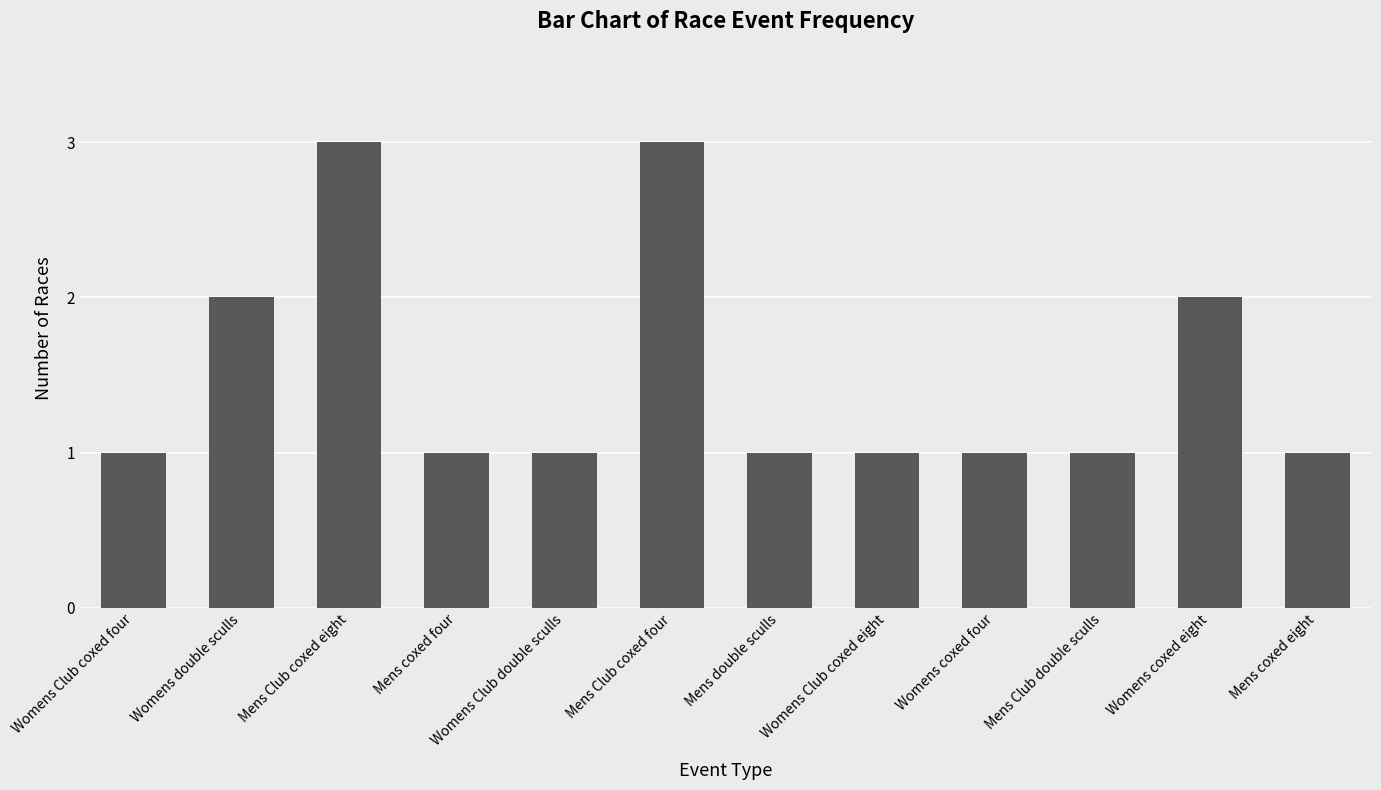

What is the greatest value displayed?

3